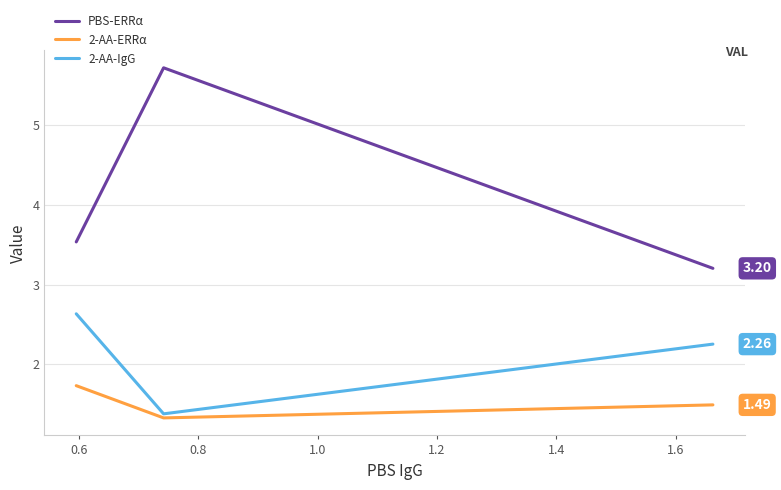

What is the difference between the maximum and minimum values in the PBS-ERRα series?

2.5